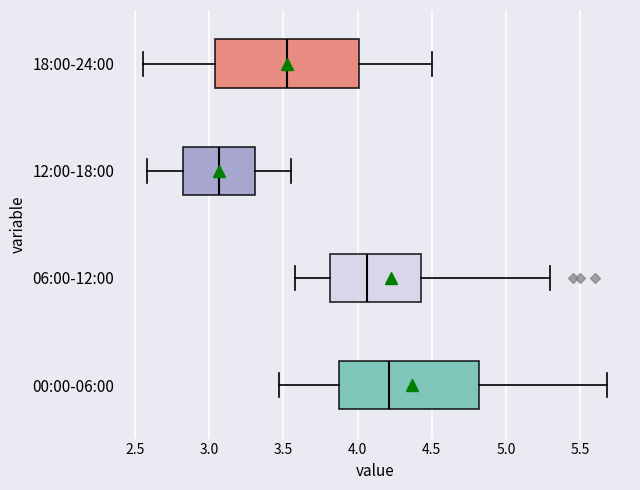

Which box has the furthest to the left median line?

12:00-18:00